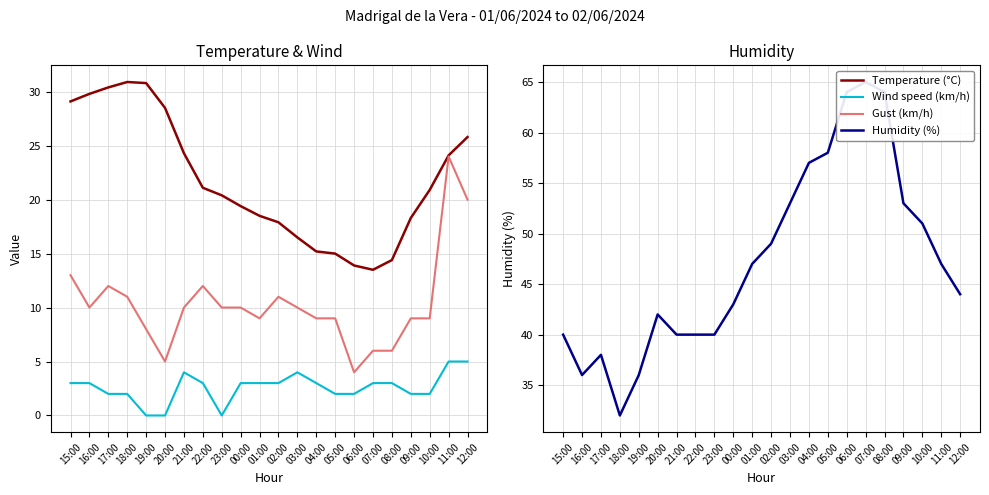

What is the value of the Humidity (%) point at the 17th from the left?

65.0